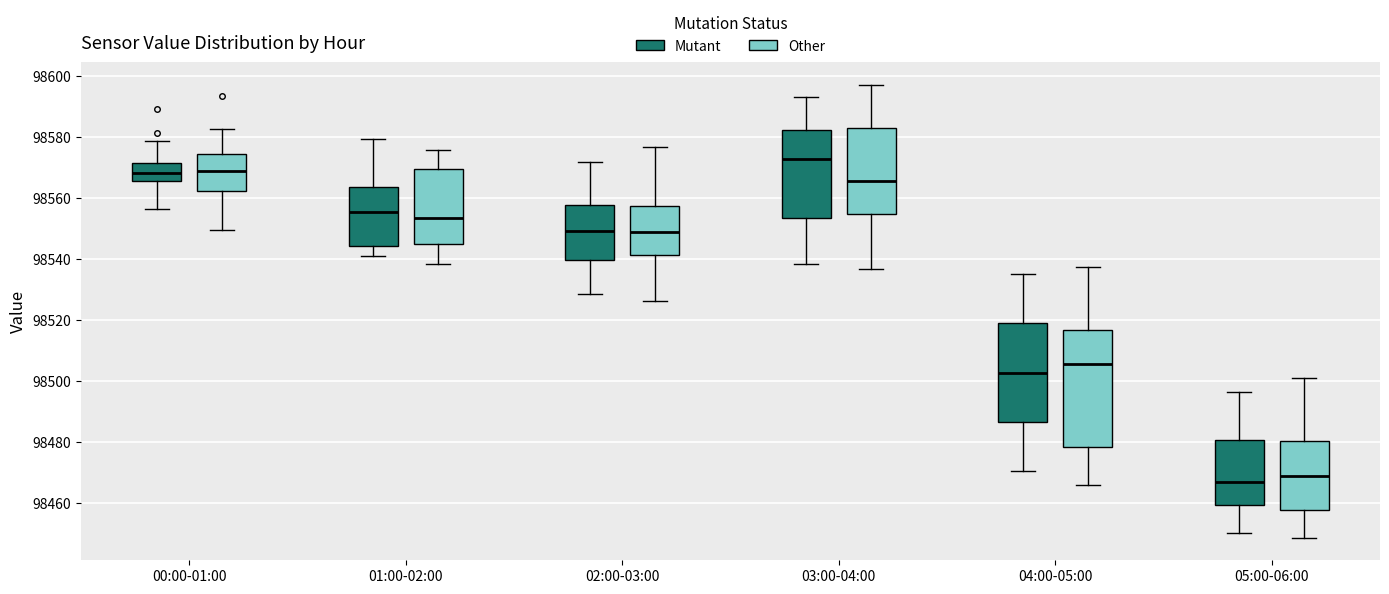

Where does the median line of the box for 00:00-01:00 (Other) sit on the y-axis? The values are not printed on the chart, so give them approximately, as read against the axis.

98570